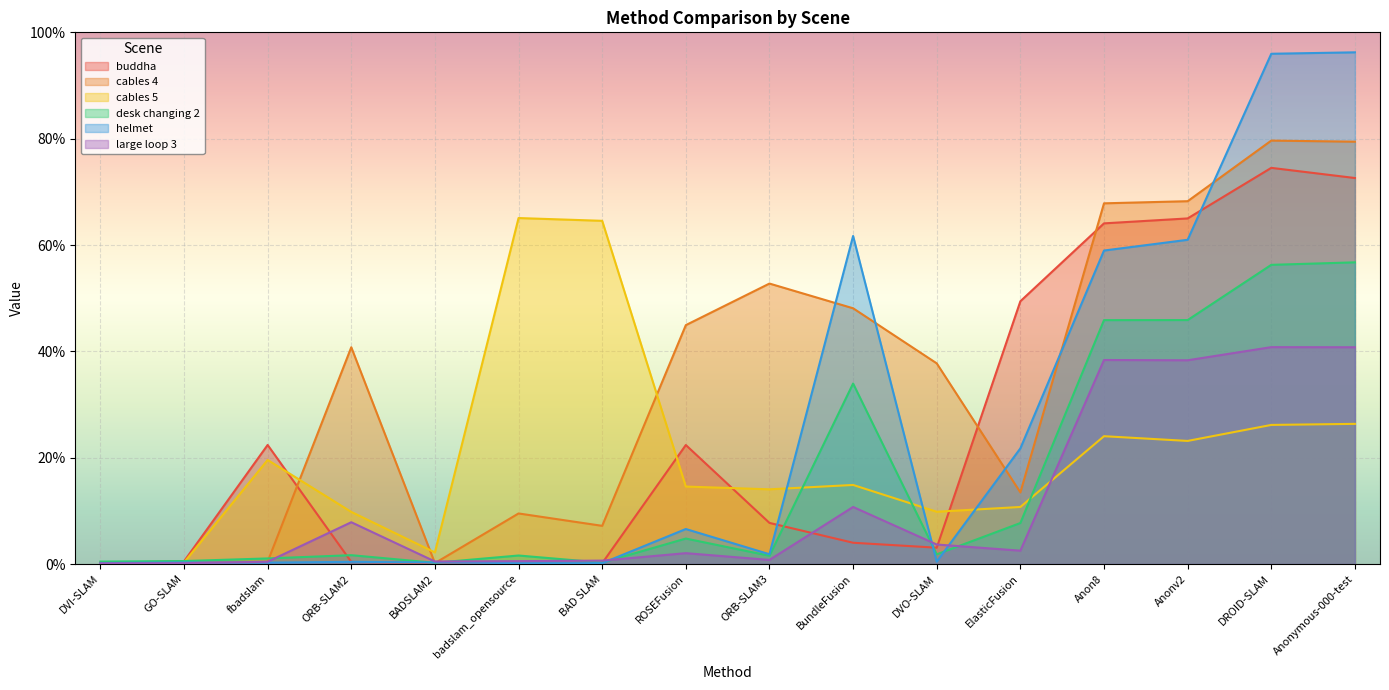

What is the greatest value displayed?

96.2